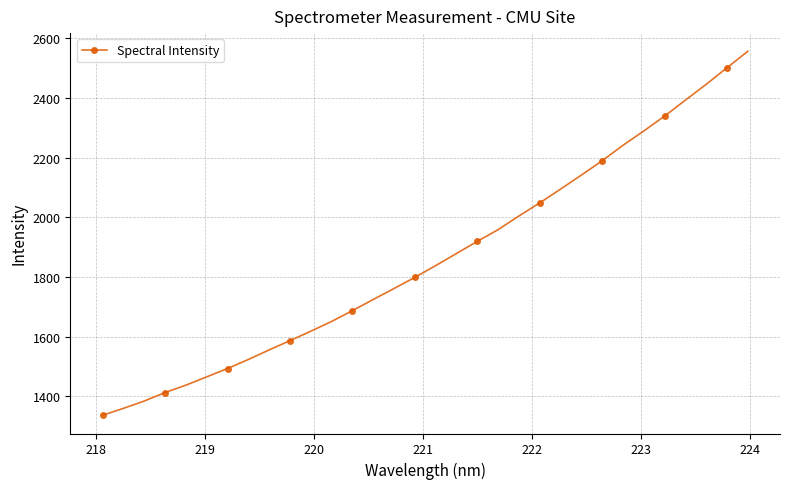

What is the difference between the second highest and second lowest values?

1142.5